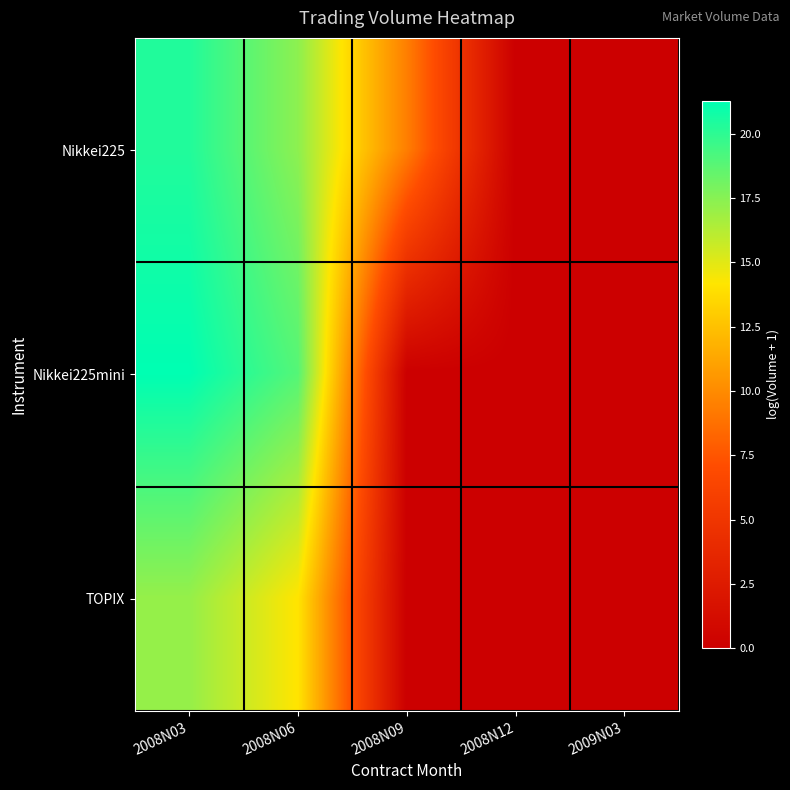

What is the greatest value displayed?

21.3